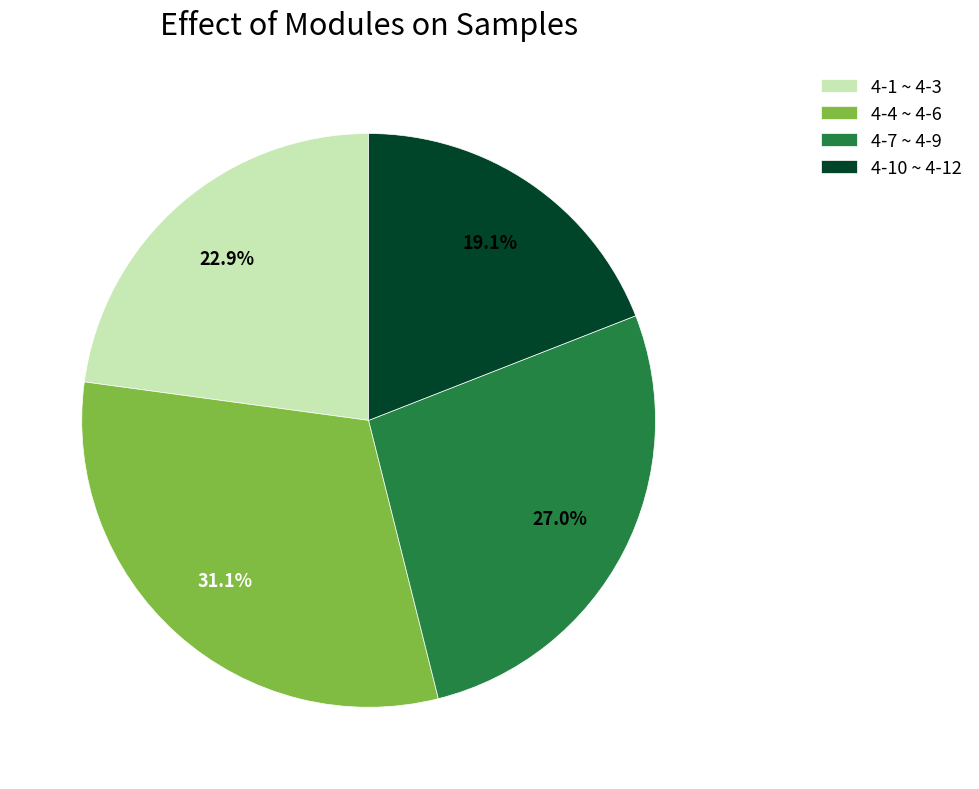

How many slices are in this pie chart?

4